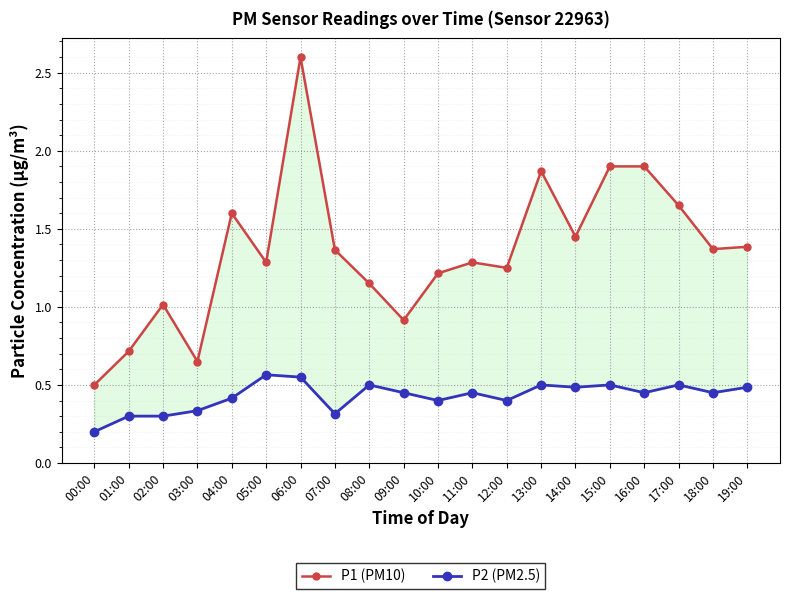

How many P2 (PM2.5) values are between 0 and 1?

20